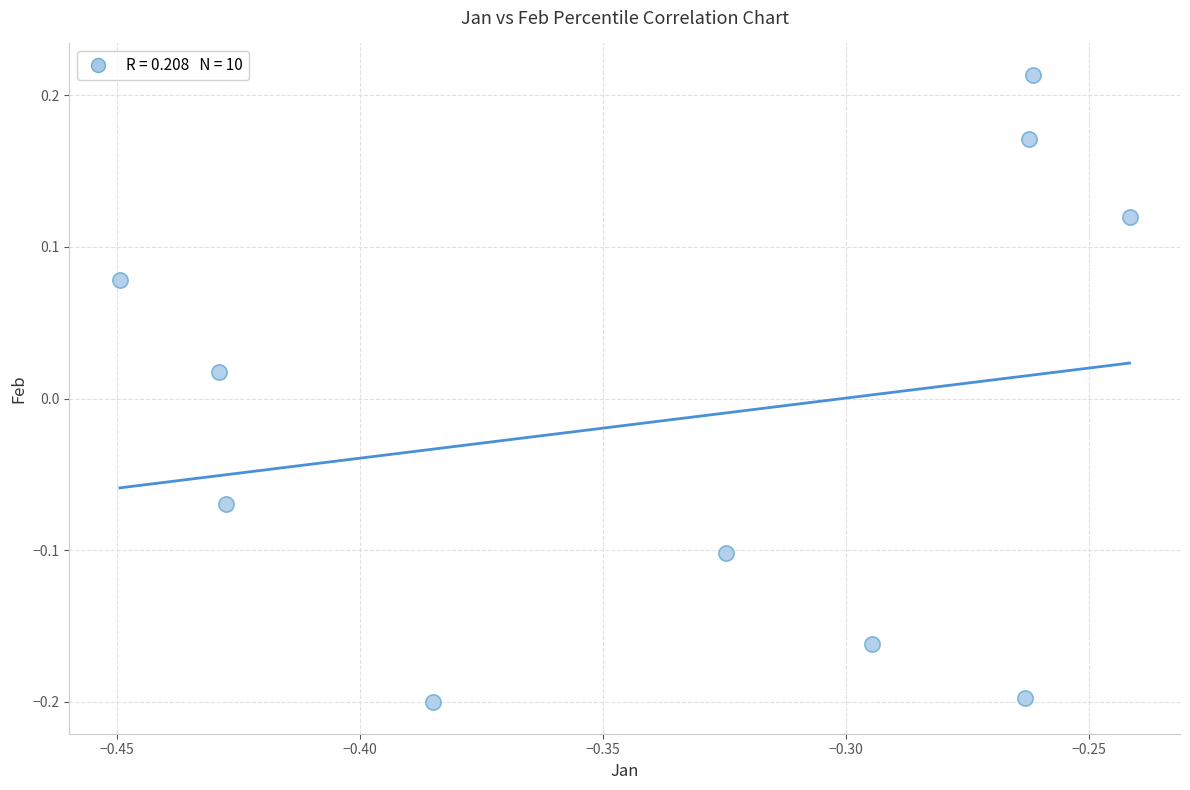

What is the average X value?

-0.3